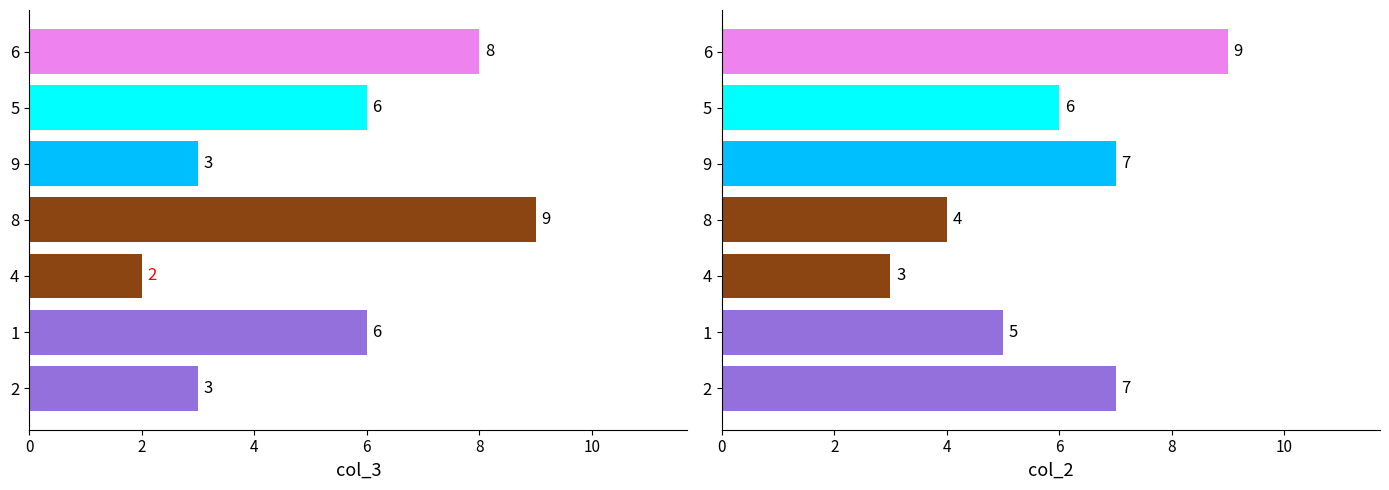

What is the value of the col_2 bar at the 3rd from the left?

3